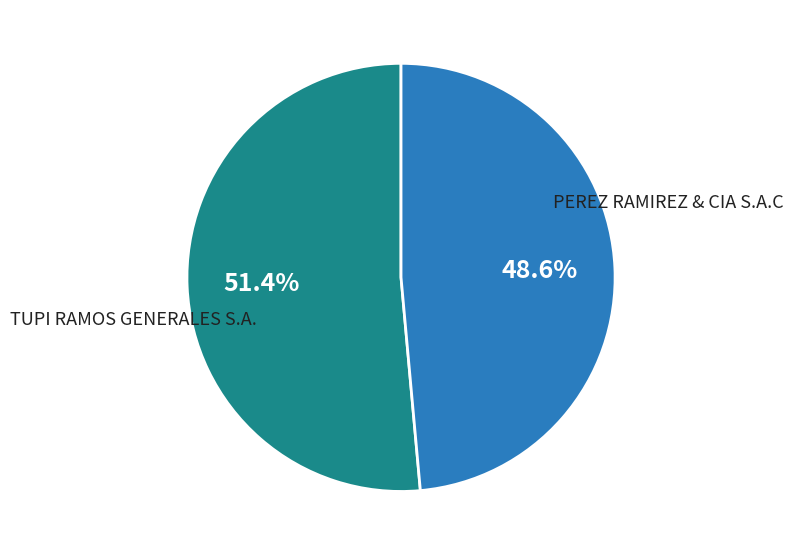

What is the majority slice?

PEREZ RAMIREZ & CIA S.A.C